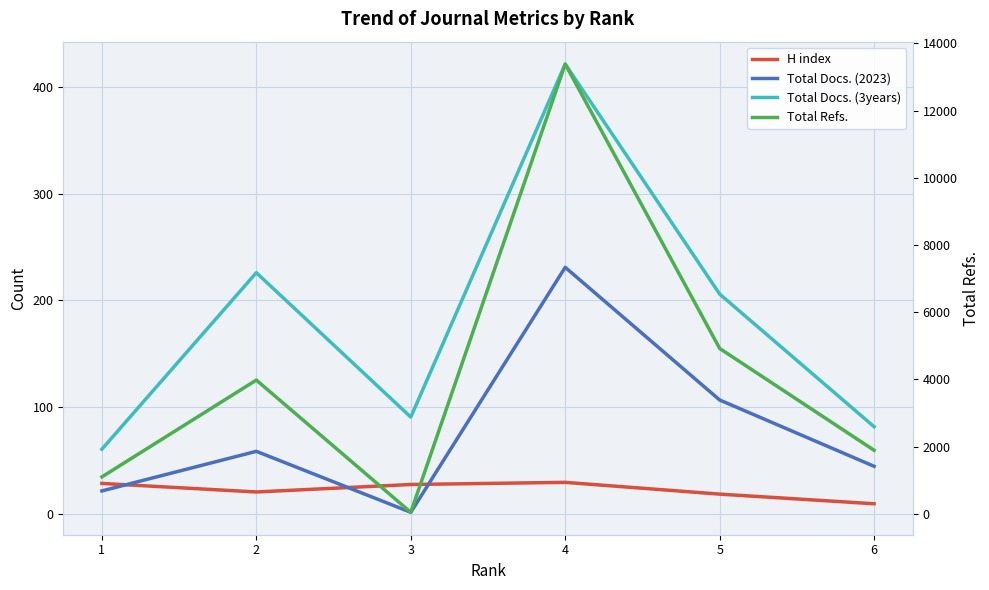

What is the difference between the maximum and second lowest values in the Total Docs. (2023) series?

209